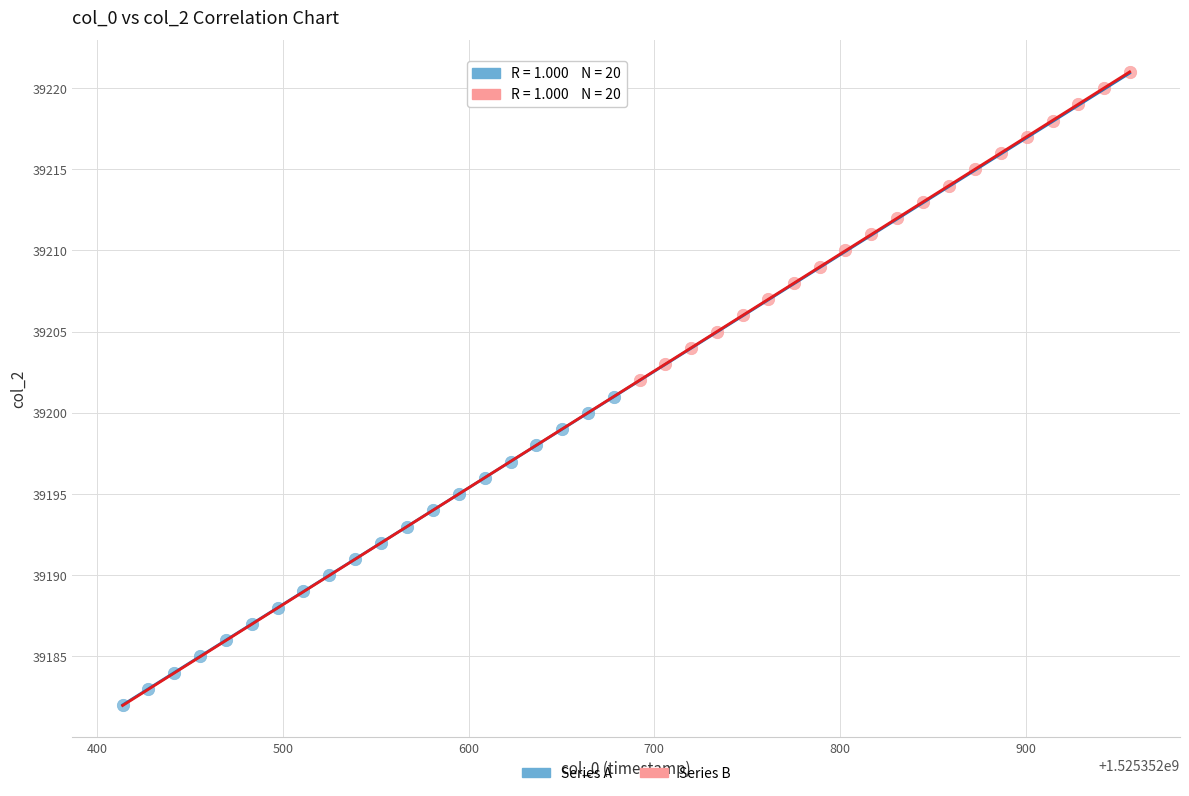

Which series reaches the minimum Y coordinate?

Series A